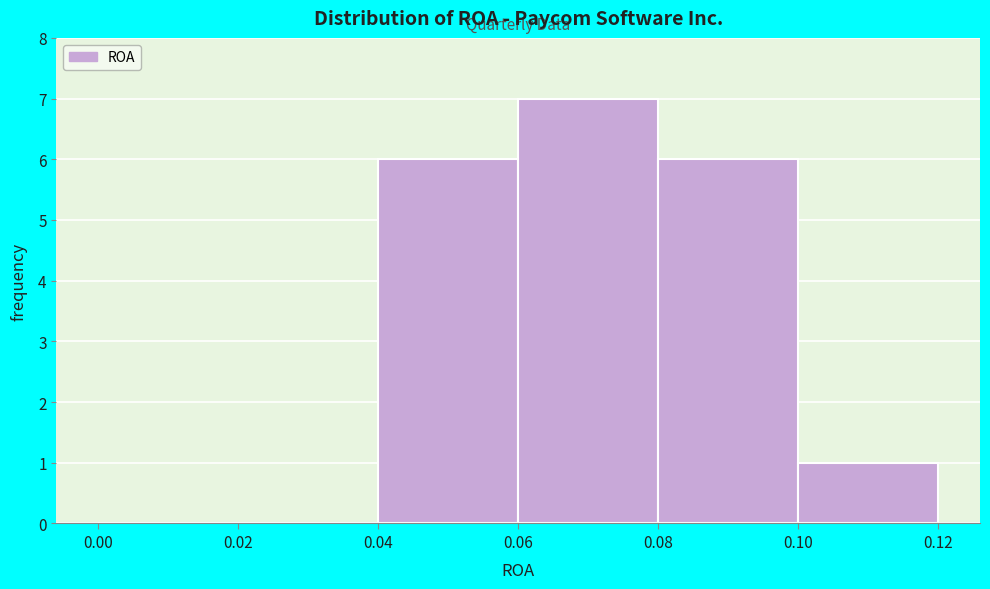

What is the height of the bar covering 0.06 to 0.08 on the x-axis? The values are not printed on the chart, so give them approximately, as read against the axis.

7